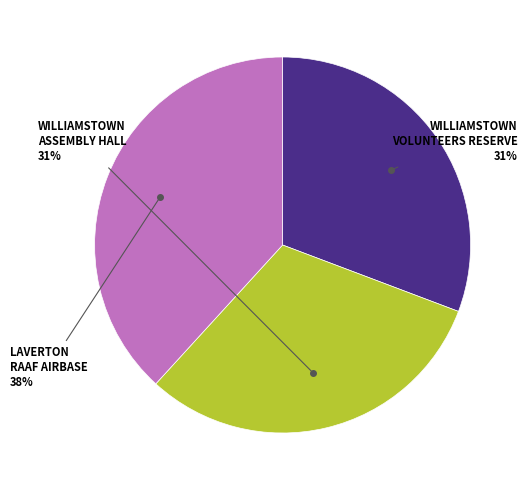

To the nearest percent, what is the difference between the largest and smallest slice percentages?

7%